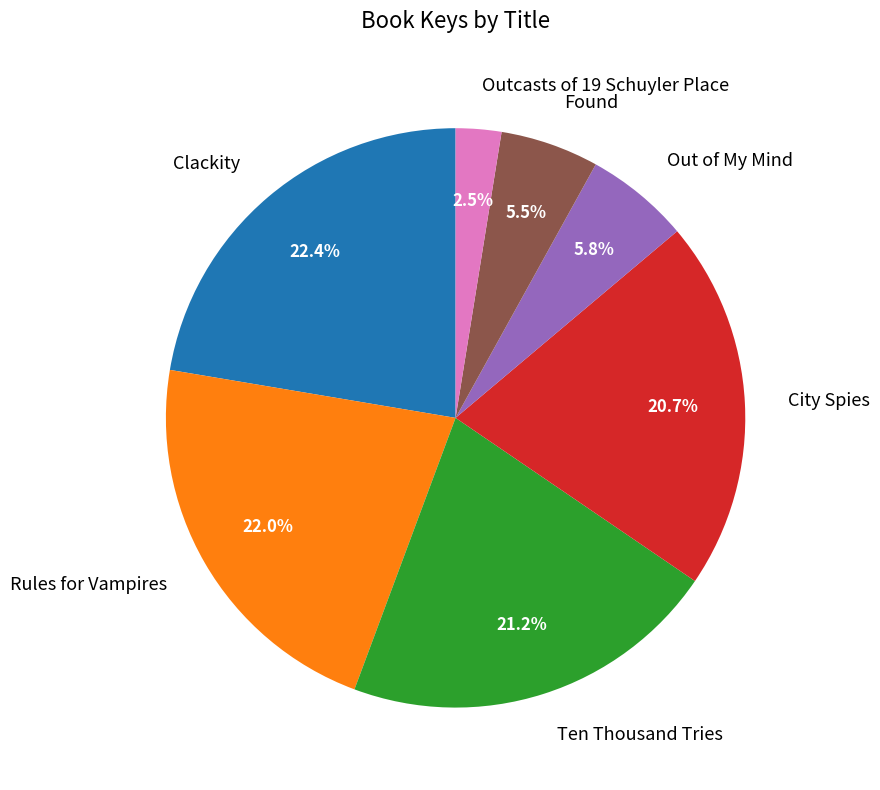

Which category has the smallest portion of the pie?

Outcasts of 19 Schuyler Place